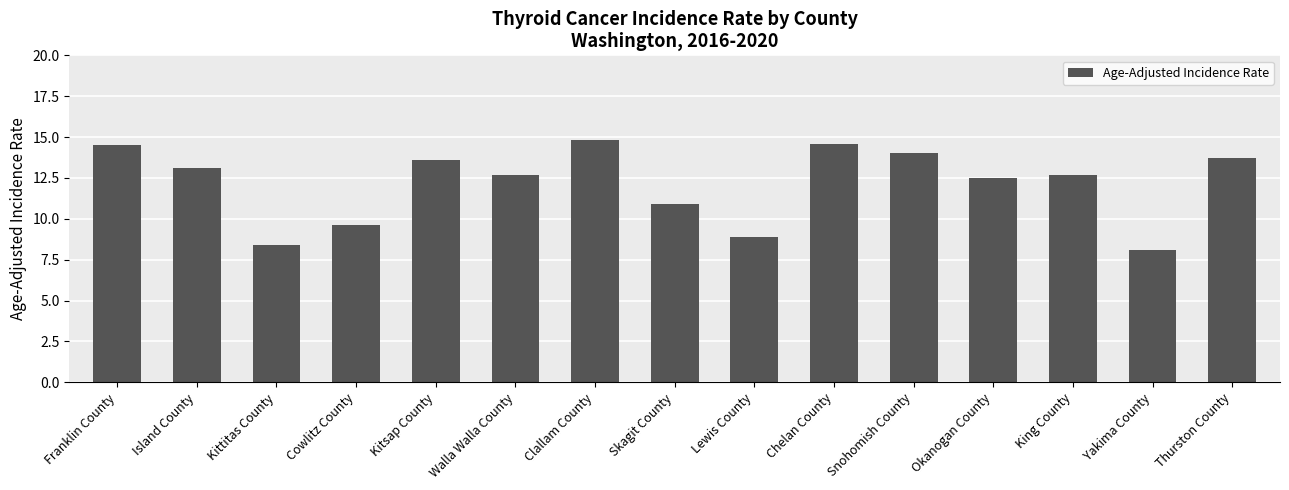

What is the difference between the values at Cowlitz County and Kitsap County?

4.0